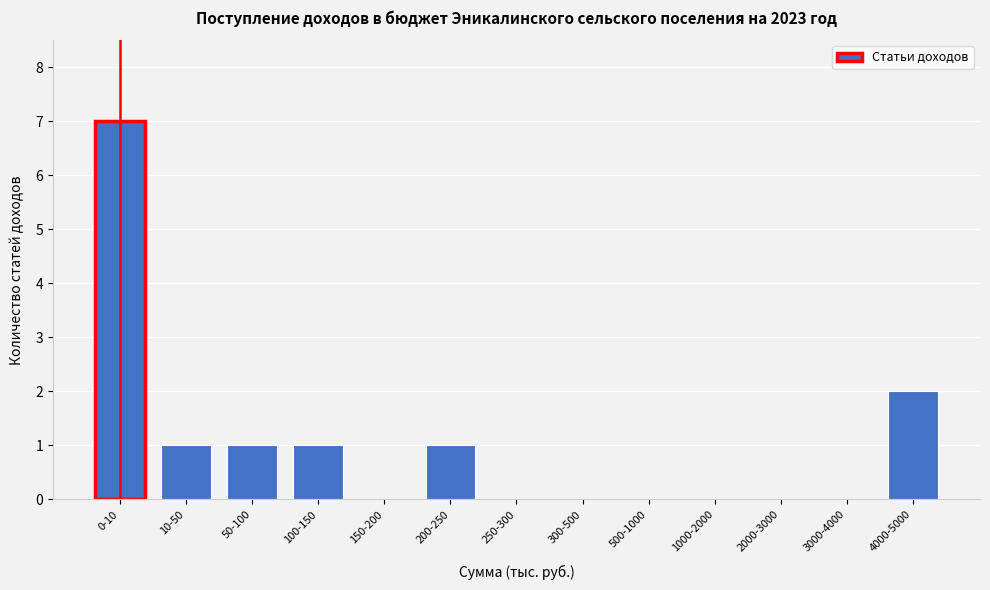

Reading left to right, extract all data points from this chart.

0-10=7	10-50=1	50-100=1	100-150=1	150-200=0	200-250=1	250-300=0	300-500=0	500-1000=0	1000-2000=0	2000-3000=0	3000-4000=0	4000-5000=2